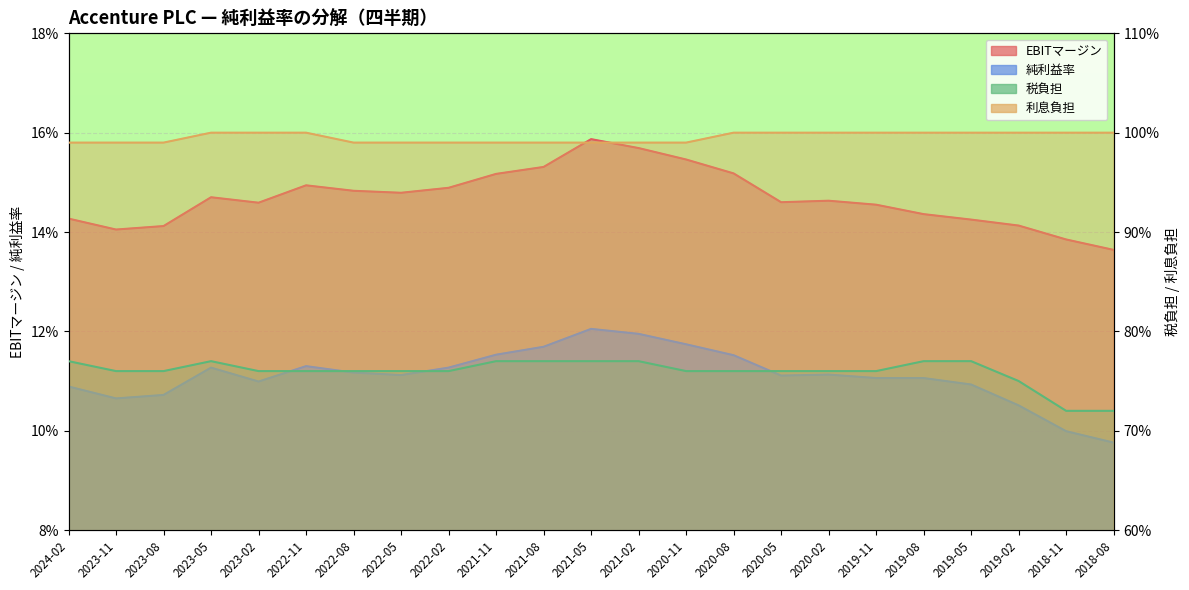

Count the number of data series in this chart.

4